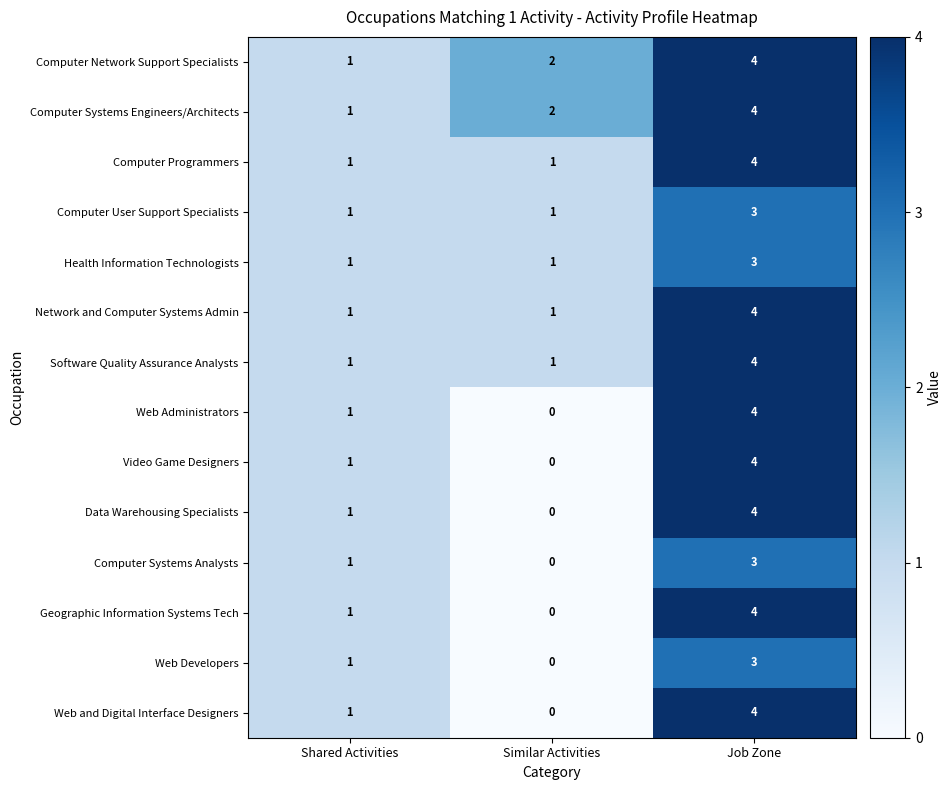

Is it true that Web Developers equals 3 at Job Zone?

True